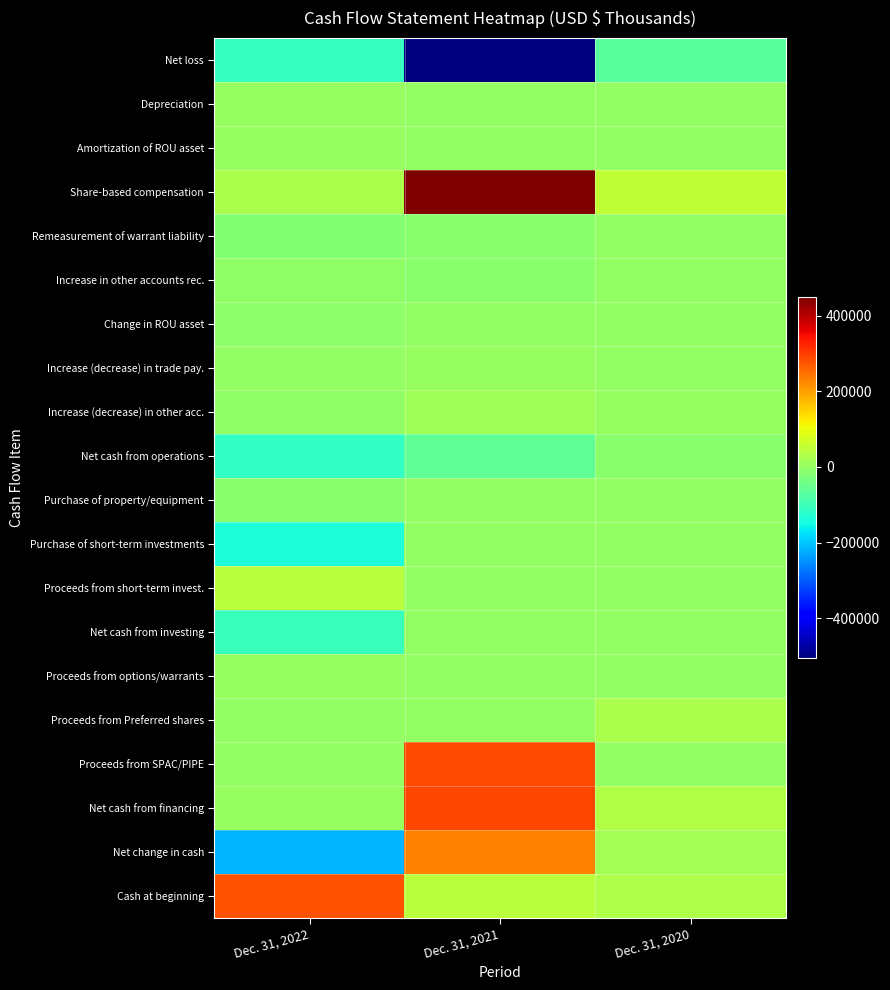

What is the smallest value displayed?

-505330